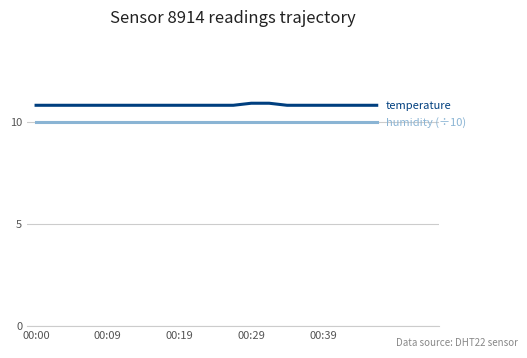

What is the smallest value displayed?

10.0